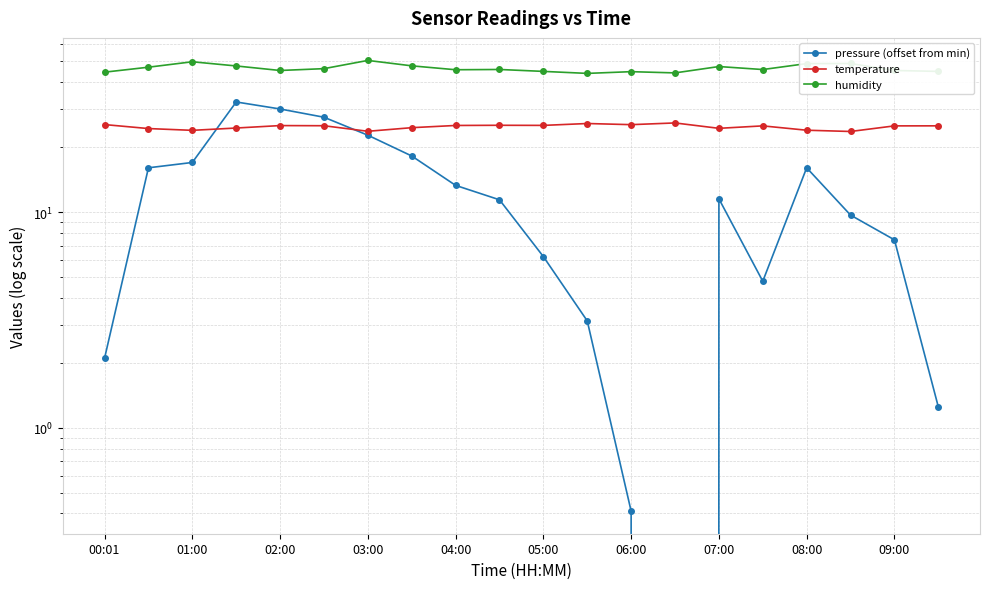

How many lines are shown in the chart?

3